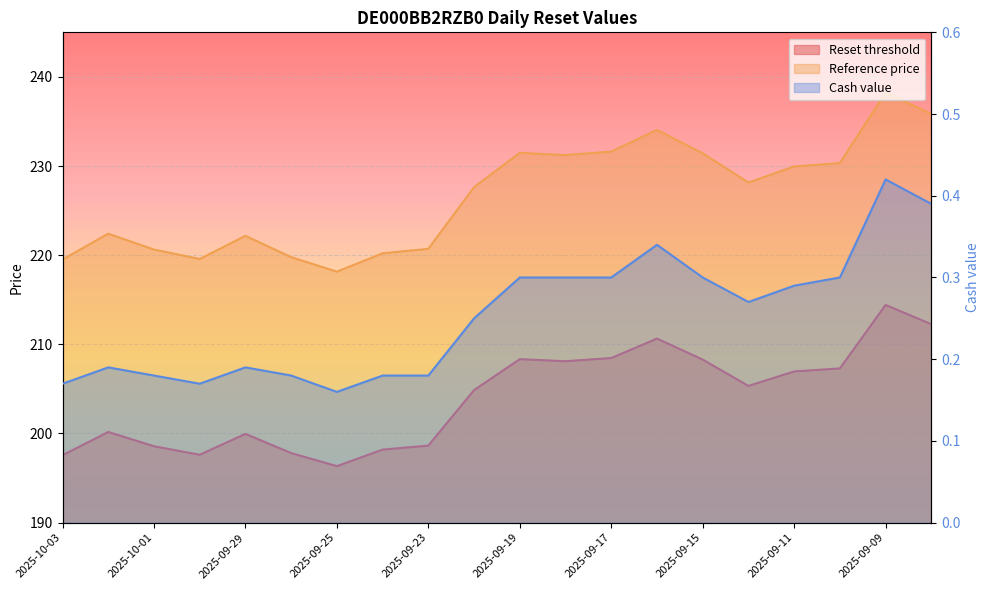

True or false: Reference price and Cash value cross at least once.

False